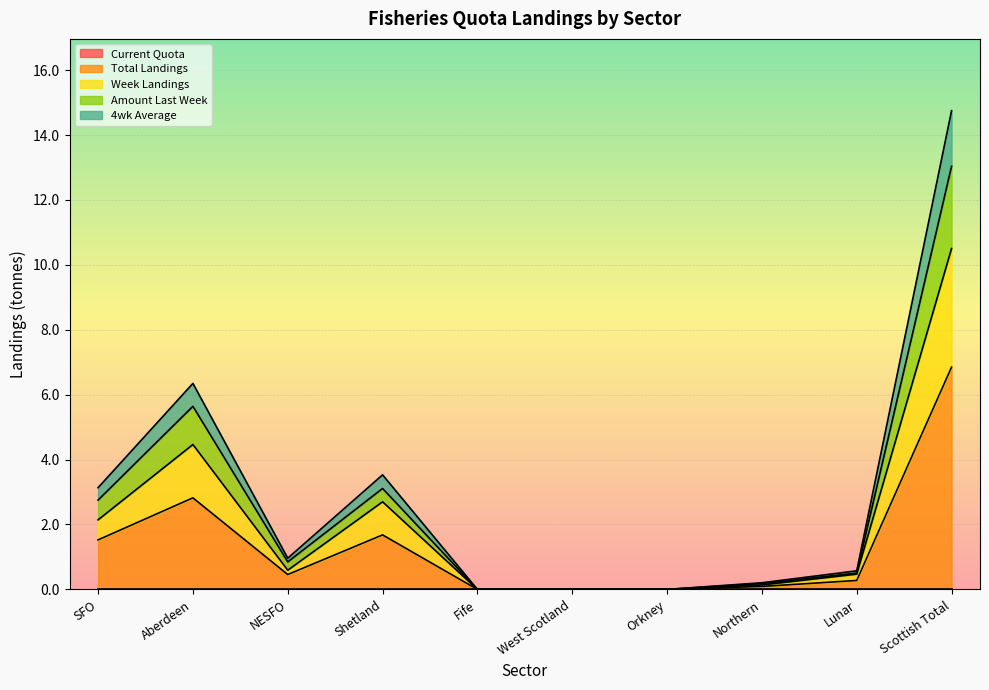

Count the number of data series in this chart.

4